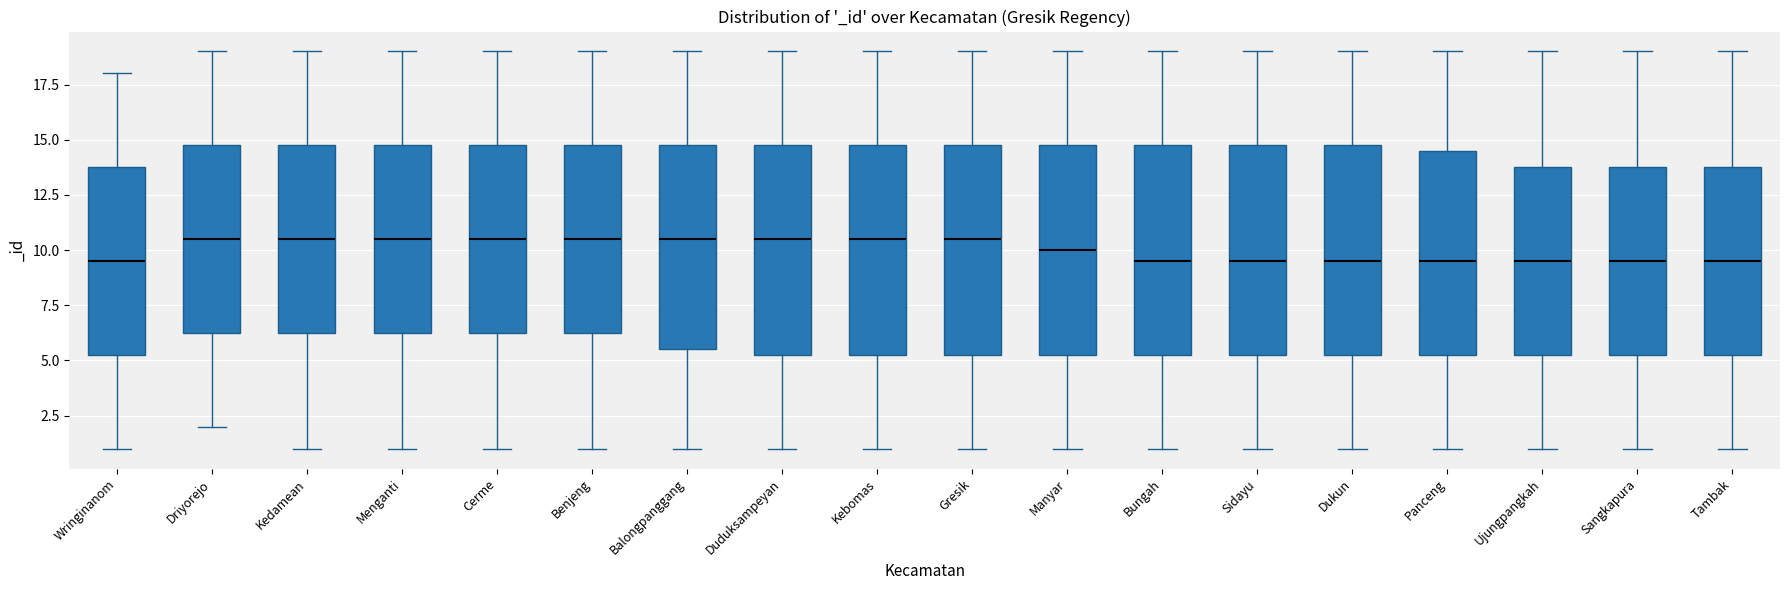

Reading left to right, read every box against the y-axis: the position of its median line, the range the box covers, and the ends of its whiskers. The values are not printed on the chart, so give them approximately, as read against the axis.

Wringinanom: median 9.5, box 5.5 to 14.0, whiskers 1.0 to 18.0
Driyorejo: median 10.5, box 6.5 to 15.0, whiskers 2.0 to 19.0
Kedamean: median 10.5, box 6.5 to 15.0, whiskers 1.0 to 19.0
Menganti: median 10.5, box 6.5 to 15.0, whiskers 1.0 to 19.0
Cerme: median 10.5, box 6.5 to 15.0, whiskers 1.0 to 19.0
Benjeng: median 10.5, box 6.5 to 15.0, whiskers 1.0 to 19.0
Balongpanggang: median 10.5, box 5.5 to 15.0, whiskers 1.0 to 19.0
Duduksampeyan: median 10.5, box 5.5 to 15.0, whiskers 1.0 to 19.0
Kebomas: median 10.5, box 5.5 to 15.0, whiskers 1.0 to 19.0
Gresik: median 10.5, box 5.5 to 15.0, whiskers 1.0 to 19.0
Manyar: median 10.0, box 5.5 to 15.0, whiskers 1.0 to 19.0
Bungah: median 9.5, box 5.5 to 15.0, whiskers 1.0 to 19.0
Sidayu: median 9.5, box 5.5 to 15.0, whiskers 1.0 to 19.0
Dukun: median 9.5, box 5.5 to 15.0, whiskers 1.0 to 19.0
Panceng: median 9.5, box 5.5 to 14.5, whiskers 1.0 to 19.0
Ujungpangkah: median 9.5, box 5.5 to 14.0, whiskers 1.0 to 19.0
Sangkapura: median 9.5, box 5.5 to 14.0, whiskers 1.0 to 19.0
Tambak: median 9.5, box 5.5 to 14.0, whiskers 1.0 to 19.0